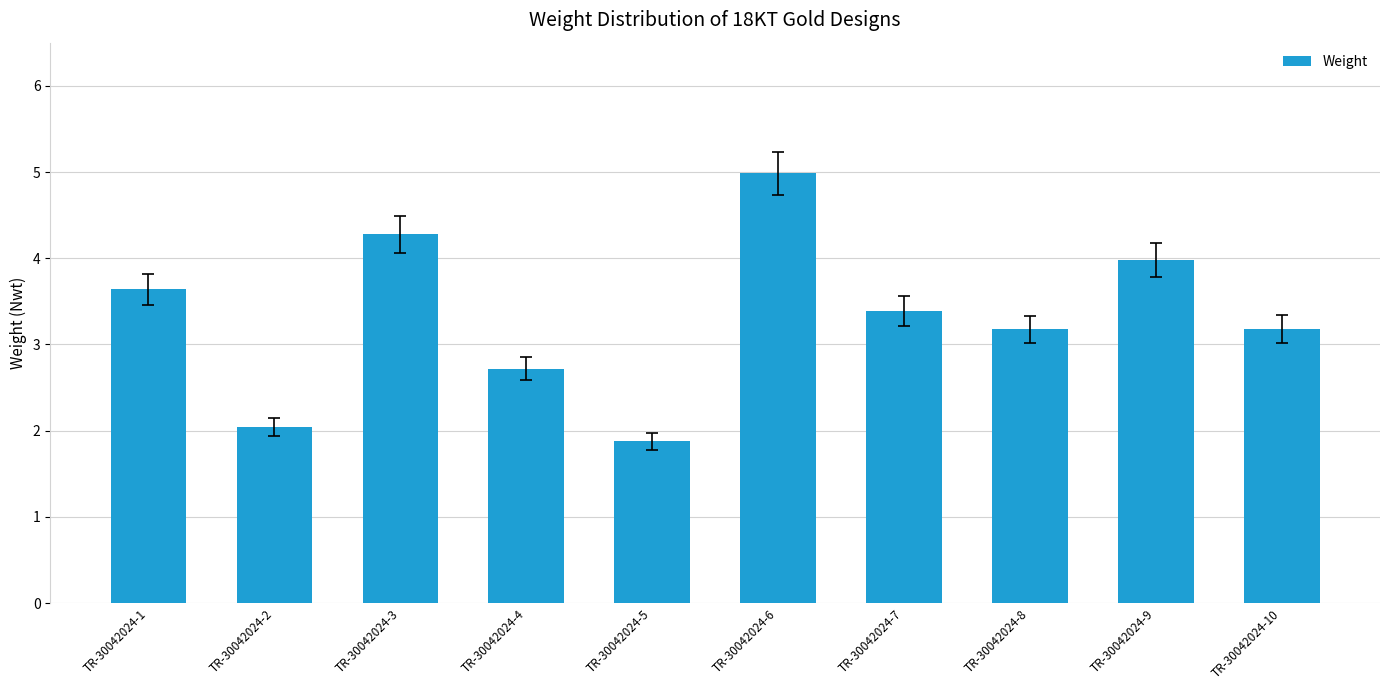

Reading left to right, transcribe all the data shown in this chart.

3.6	2.0	4.3	2.7	1.9	5.0	3.4	3.2	4.0	3.2